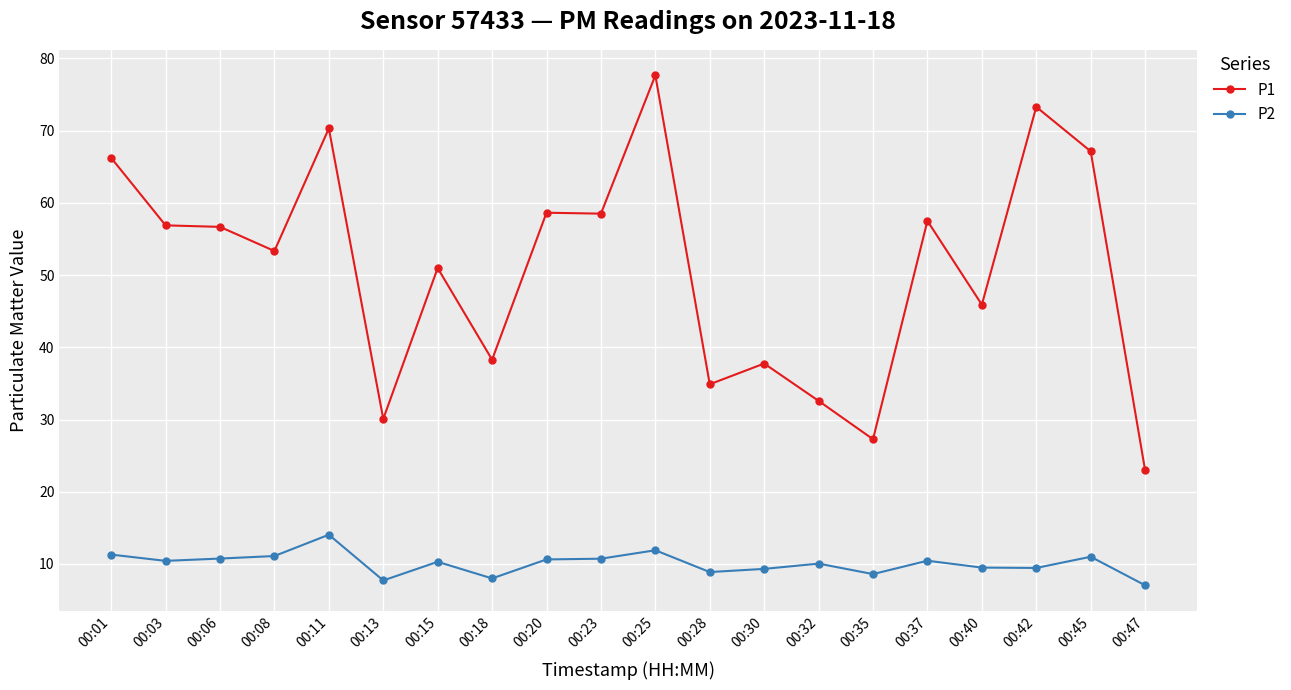

What is the value of the P2 point at the 3rd from the left?

10.8